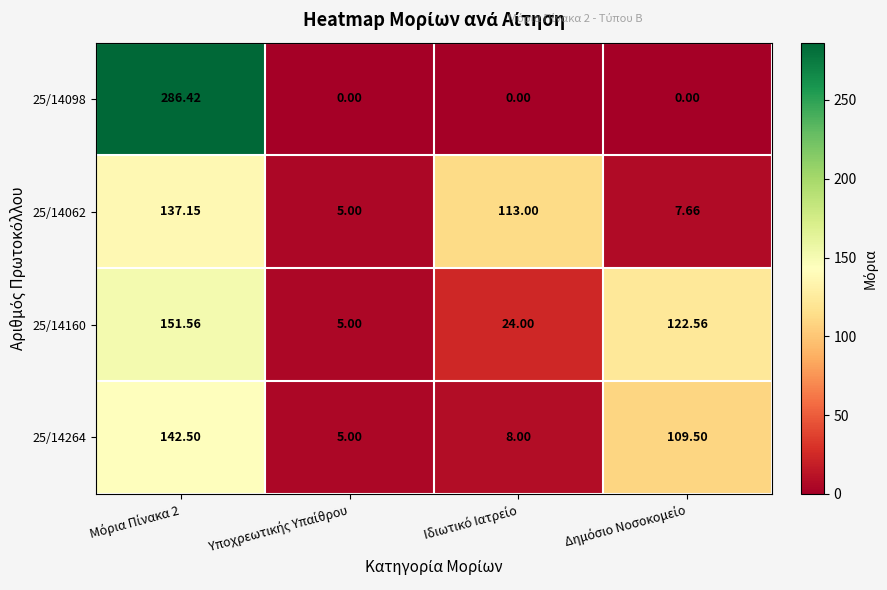

Which series changed the most between Υποχρεωτικής Υπαίθρου and Ιδιωτικό Ιατρείο?

25/14062